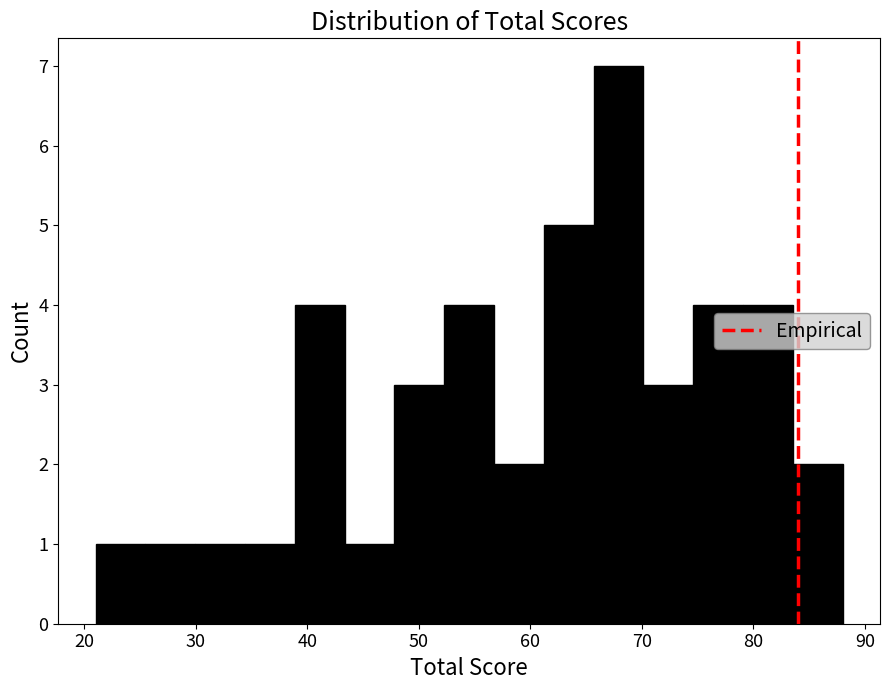

Over which range of the x-axis is the bar tallest?

66 to 70